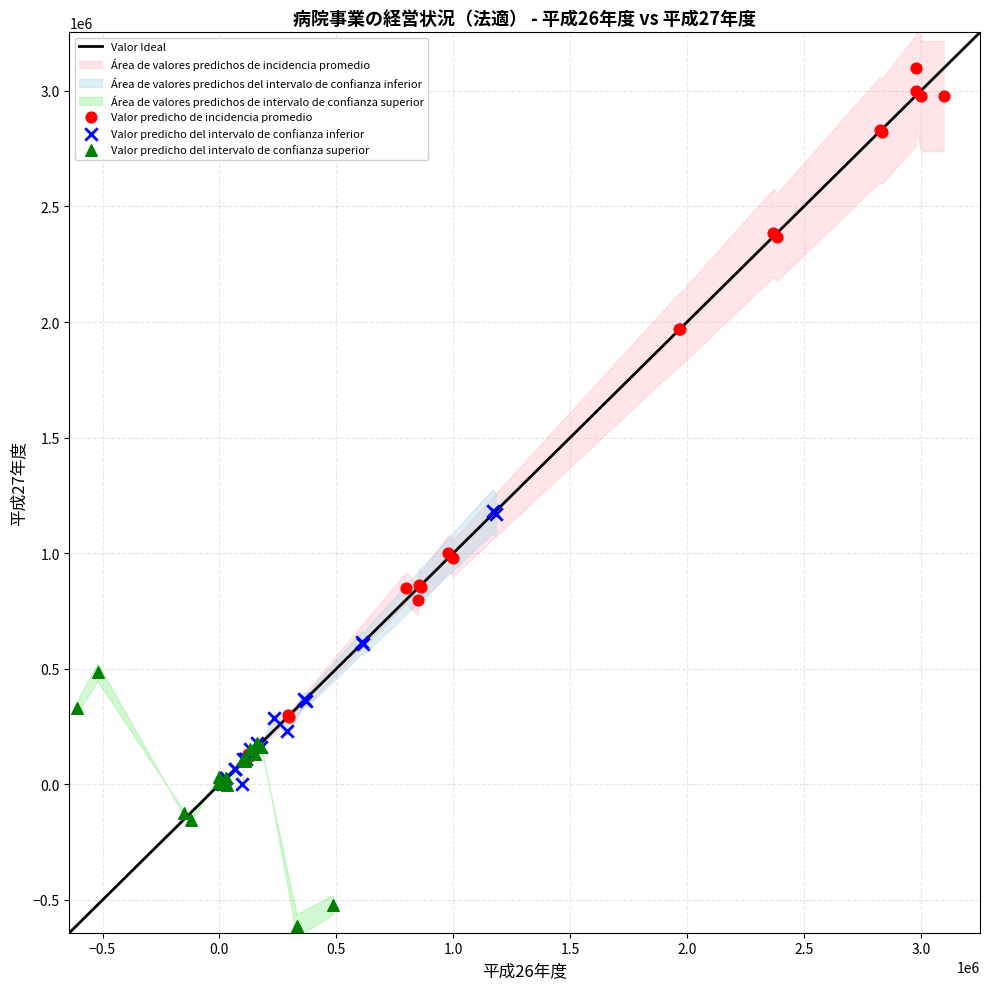

Which series has the widest spread of Y values?

Valor predicho de incidencia promedio